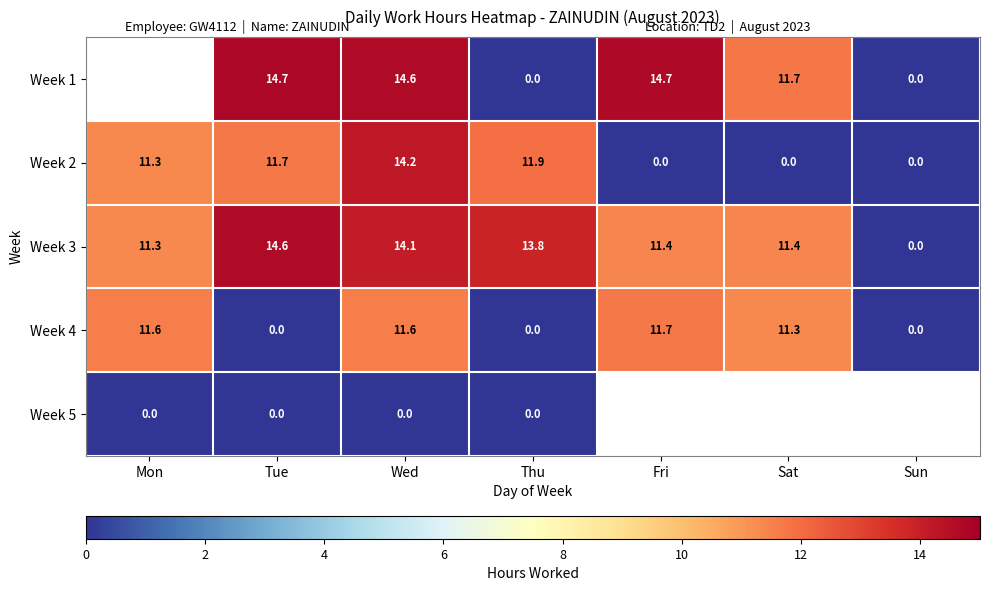

What is the difference between the Week 2 values at Sun and Tue?

11.7